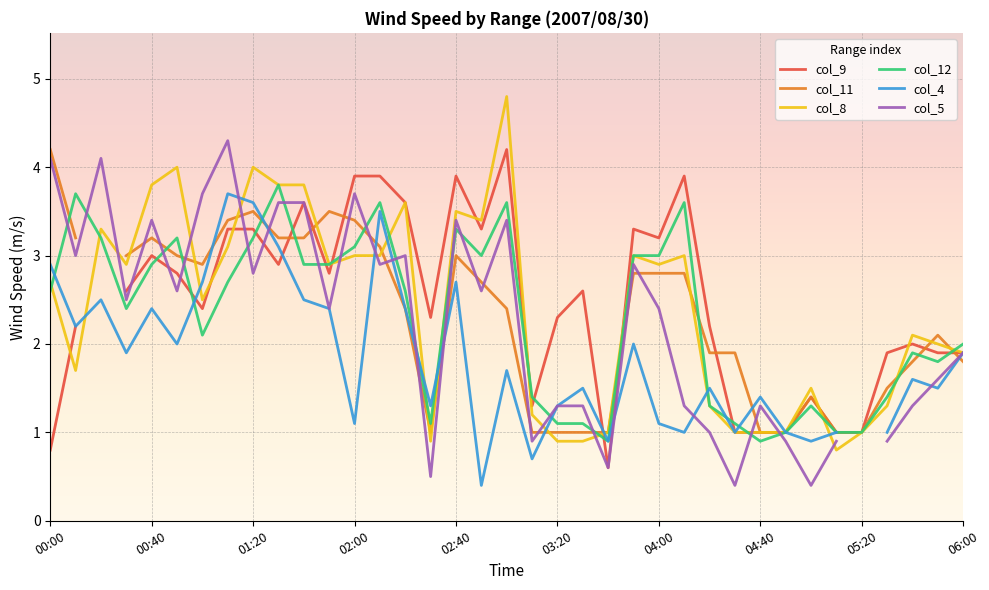

What is the maximum value for col_8?

4.8